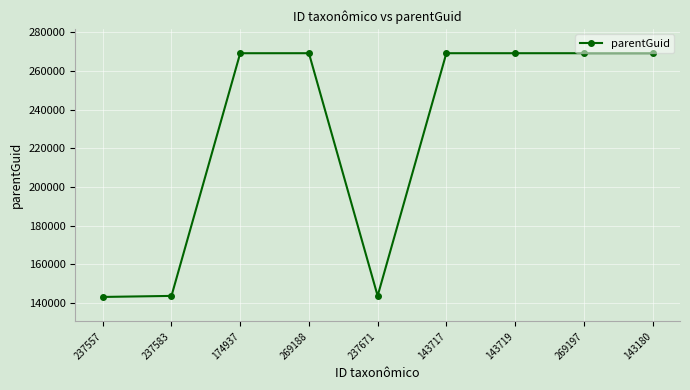

What is the ratio of the value at 237557 to the value at 237583?

1.0